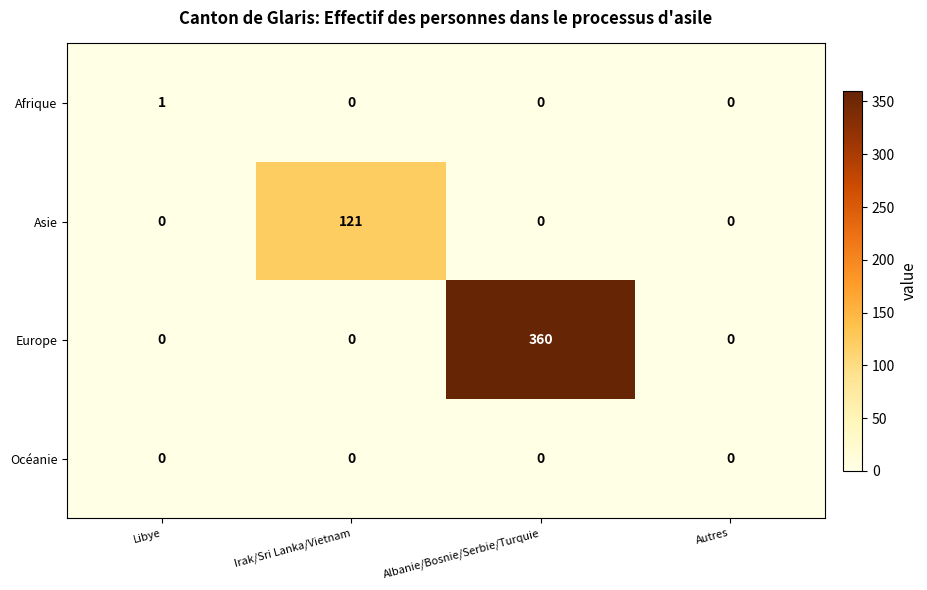

How many categories are shown in the chart?

4